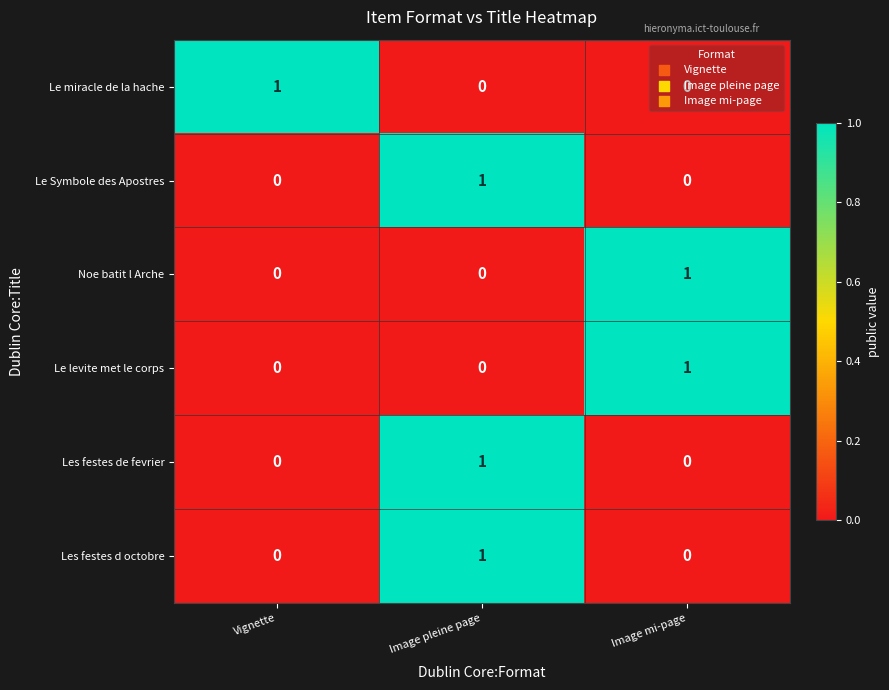

At which label does Les festes de fevrier reach its peak?

Image pleine page